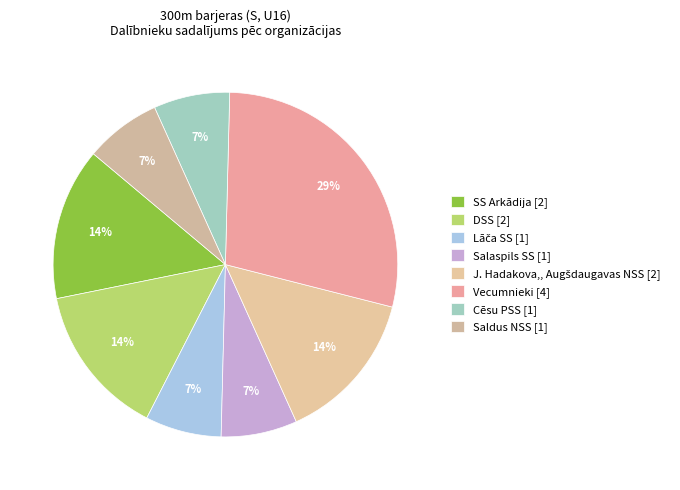

Count the number of slices in the pie.

8